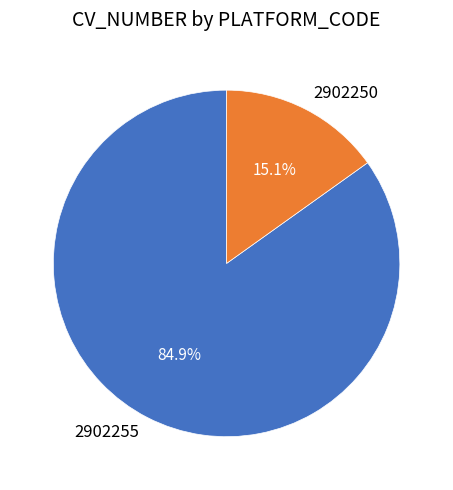

Count the number of slices in the pie.

2